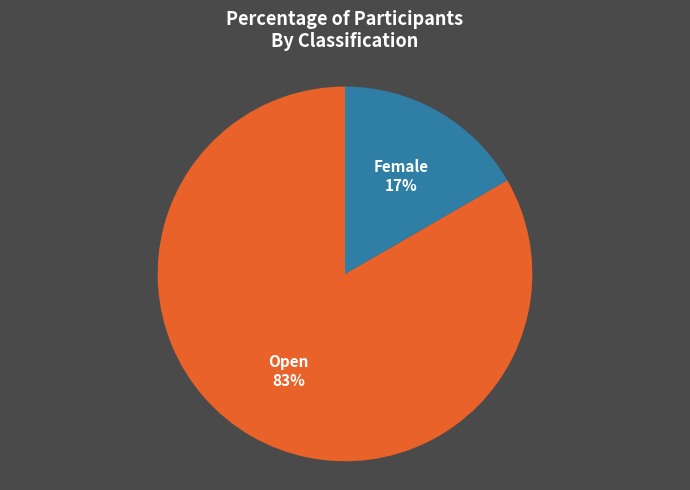

Do Open and Female together represent more than half of the pie?

Yes